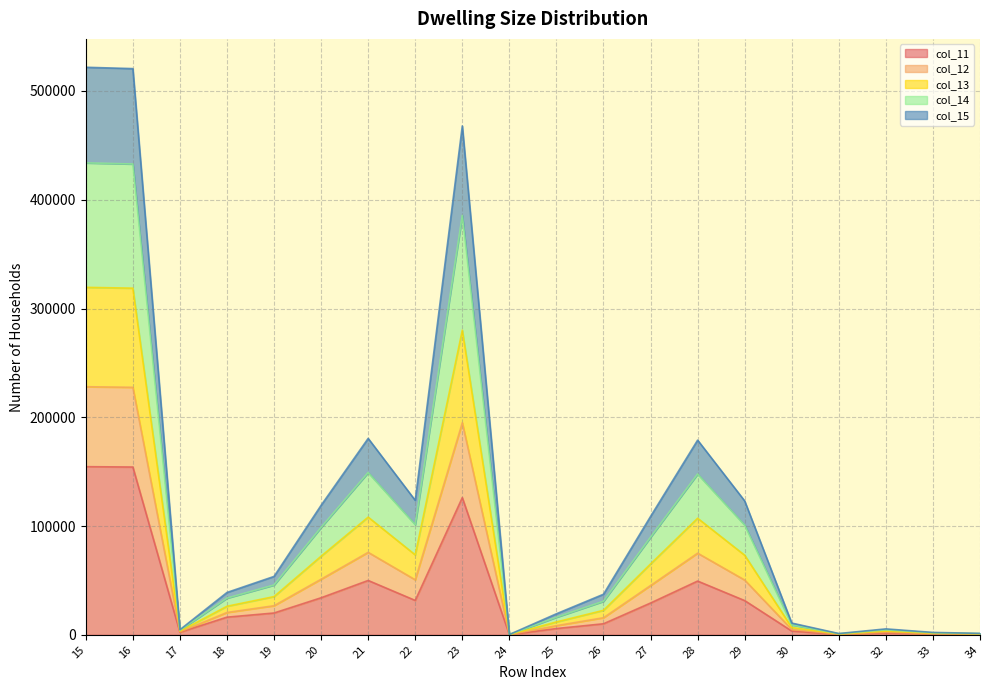

Is it true that col_11 equals 363 at 31?

True